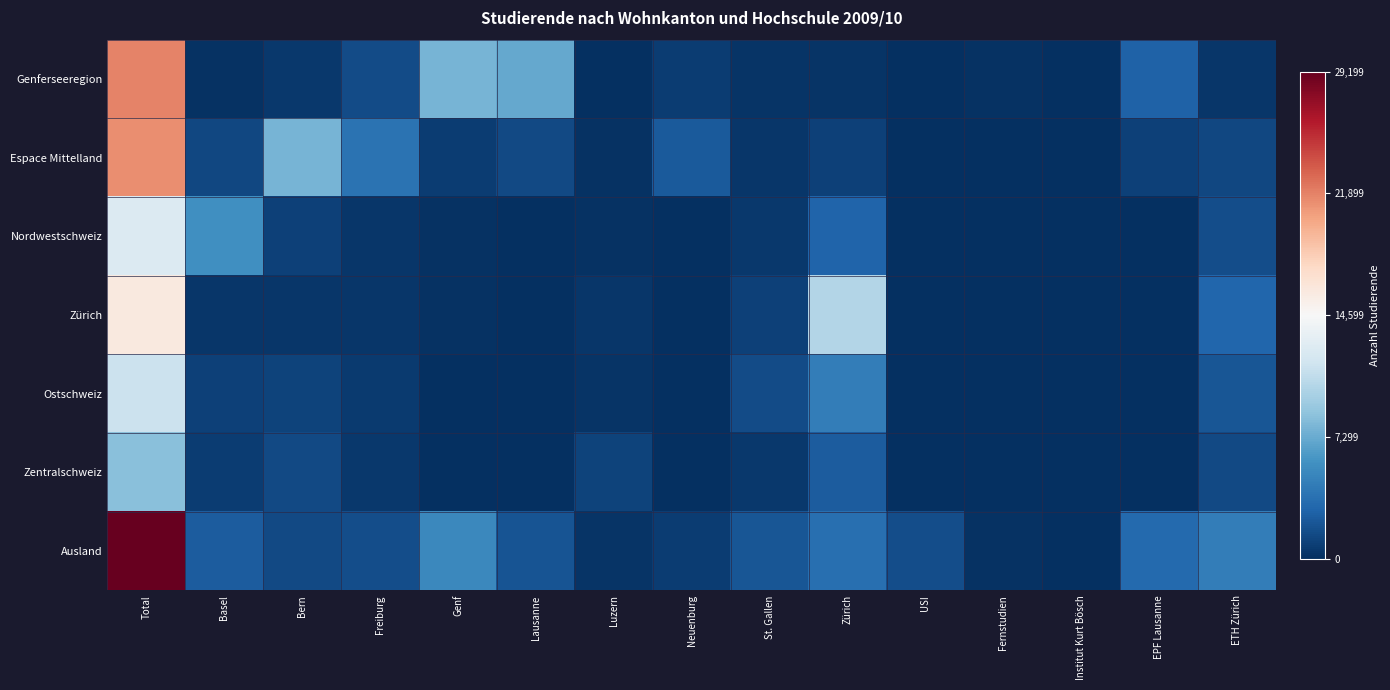

Reading left to right, extract all data points from this chart.

Genferseeregion: Total=0.7	Basel=0.0	Bern=0.0	Freiburg=0.1	Genf=0.3	Lausanne=0.2	Luzern=0.0	Neuenburg=0.0	St. Gallen=0.0	Zürich=0.0	USI=0.0	Fernstudien=0.0	Institut Kurt Bösch=0.0	EPF Lausanne=0.1	ETH Zürich=0.0
Espace Mittelland: Total=0.7	Basel=0.0	Bern=0.3	Freiburg=0.1	Genf=0.0	Lausanne=0.0	Luzern=0.0	Neuenburg=0.1	St. Gallen=0.0	Zürich=0.0	USI=0.0	Fernstudien=0.0	Institut Kurt Bösch=0.0	EPF Lausanne=0.0	ETH Zürich=0.0
Nordwestschweiz: Total=0.4	Basel=0.2	Bern=0.0	Freiburg=0.0	Genf=0.0	Lausanne=0.0	Luzern=0.0	Neuenburg=0.0	St. Gallen=0.0	Zürich=0.1	USI=0.0	Fernstudien=0.0	Institut Kurt Bösch=0.0	EPF Lausanne=0.0	ETH Zürich=0.1
Zürich: Total=0.6	Basel=0.0	Bern=0.0	Freiburg=0.0	Genf=0.0	Lausanne=0.0	Luzern=0.0	Neuenburg=0.0	St. Gallen=0.0	Zürich=0.4	USI=0.0	Fernstudien=0.0	Institut Kurt Bösch=0.0	EPF Lausanne=0.0	ETH Zürich=0.1
Ostschweiz: Total=0.4	Basel=0.0	Bern=0.0	Freiburg=0.0	Genf=0.0	Lausanne=0.0	Luzern=0.0	Neuenburg=0.0	St. Gallen=0.1	Zürich=0.2	USI=0.0	Fernstudien=0.0	Institut Kurt Bösch=0.0	EPF Lausanne=0.0	ETH Zürich=0.1
Zentralschweiz: Total=0.3	Basel=0.0	Bern=0.0	Freiburg=0.0	Genf=0.0	Lausanne=0.0	Luzern=0.0	Neuenburg=0.0	St. Gallen=0.0	Zürich=0.1	USI=0.0	Fernstudien=0.0	Institut Kurt Bösch=0.0	EPF Lausanne=0.0	ETH Zürich=0.0
Ausland: Total=1.0	Basel=0.1	Bern=0.1	Freiburg=0.1	Genf=0.2	Lausanne=0.1	Luzern=0.0	Neuenburg=0.0	St. Gallen=0.1	Zürich=0.1	USI=0.1	Fernstudien=0.0	Institut Kurt Bösch=0.0	EPF Lausanne=0.1	ETH Zürich=0.2